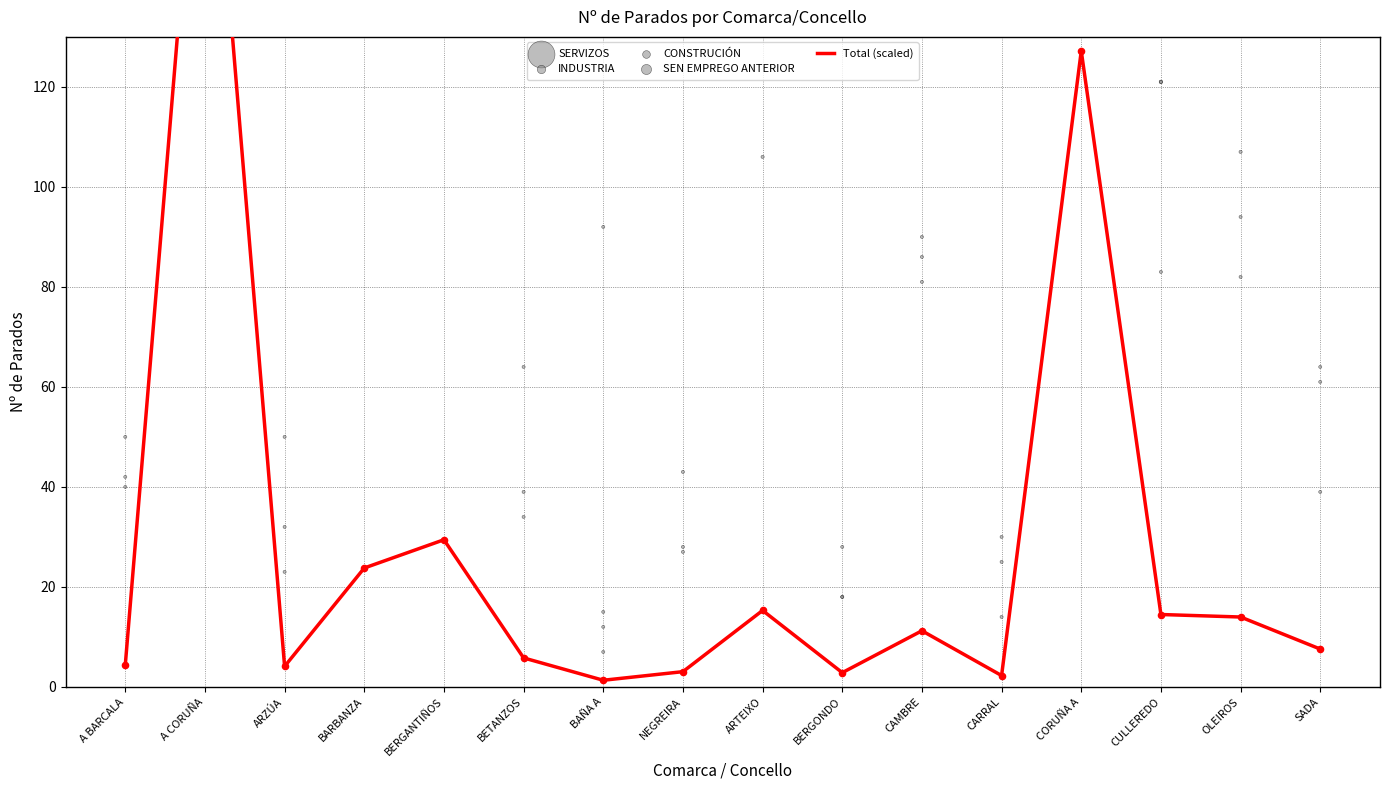

Which series contains the highest Y value?

SERVIZOS